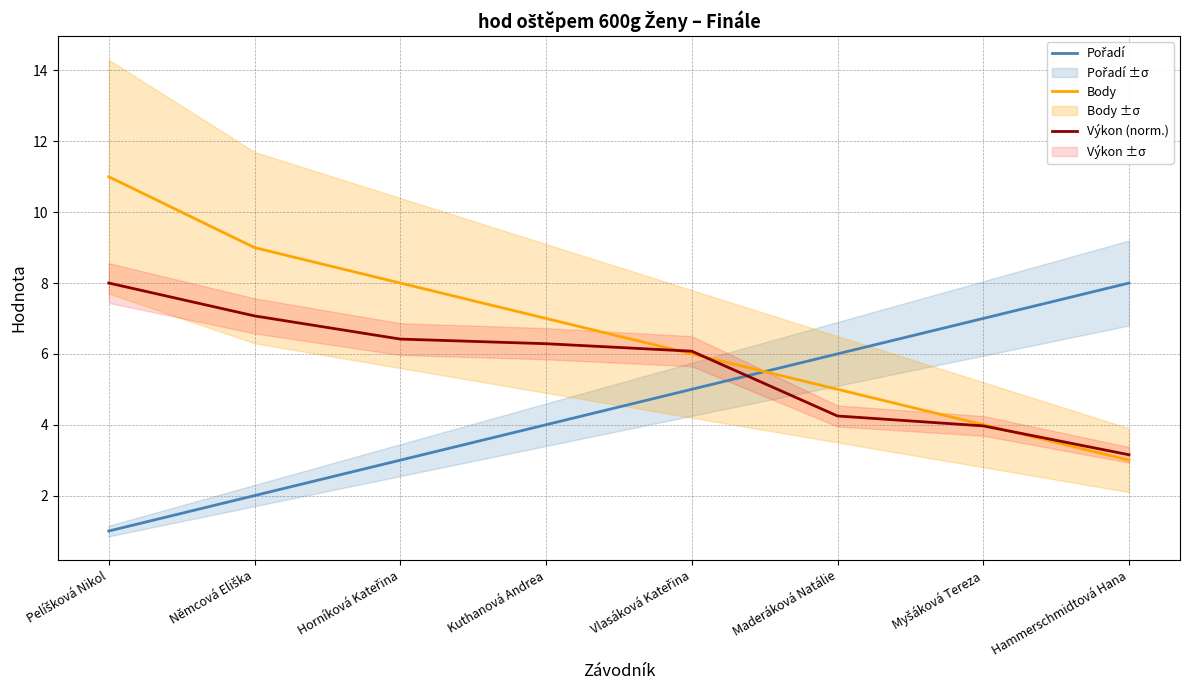

List the series in order of their overall mean, highest first.

Body, Výkon (norm.), Pořadí